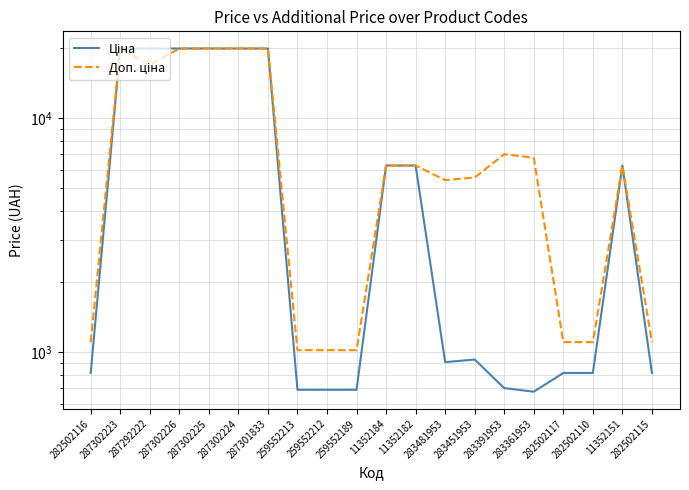

True or false: Ціна and Доп. ціна cross at least once.

False